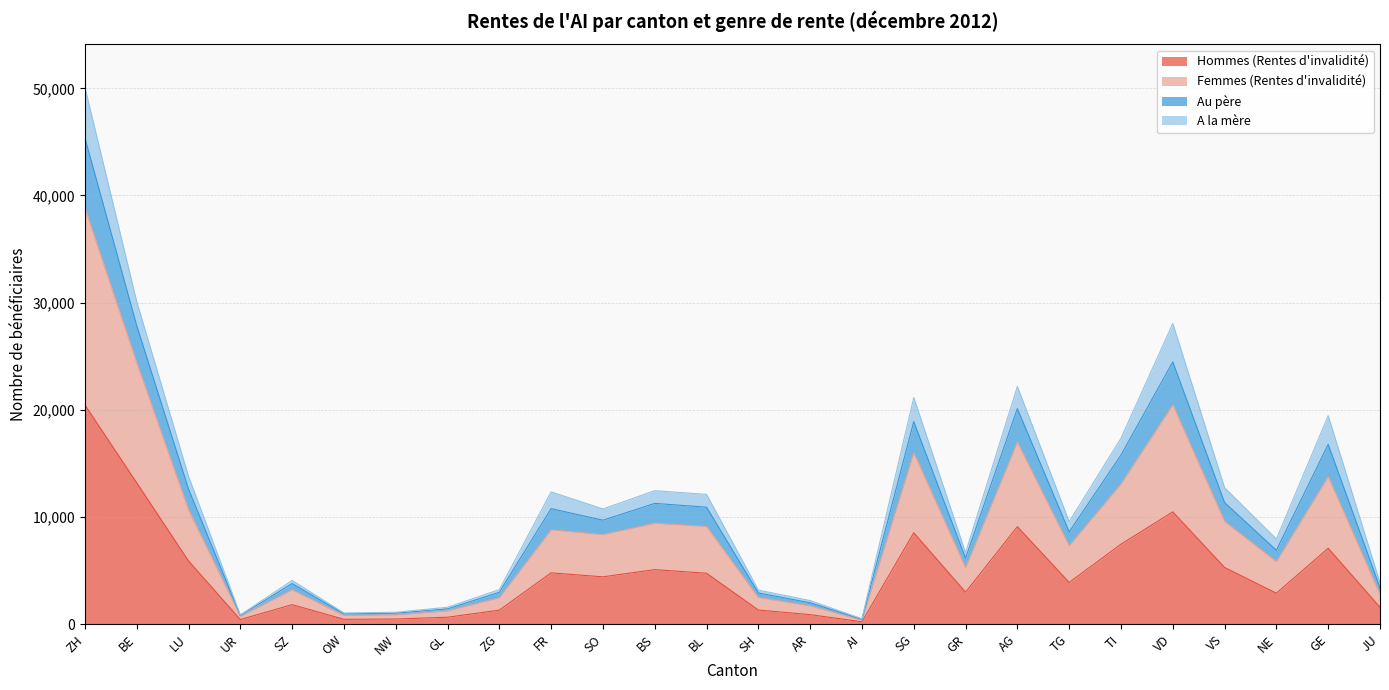

At which label does Hommes (Rentes d'invalidité) reach its minimum?

AI